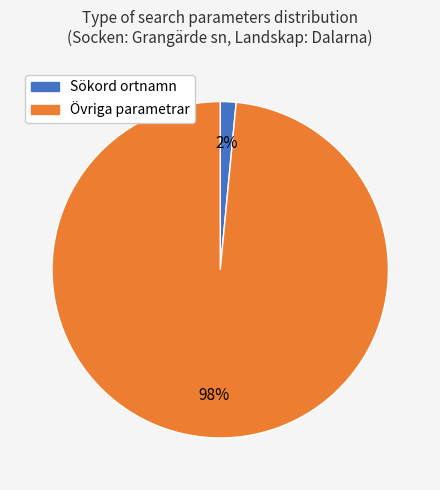

To the nearest percent, what is the average slice percentage?

50%